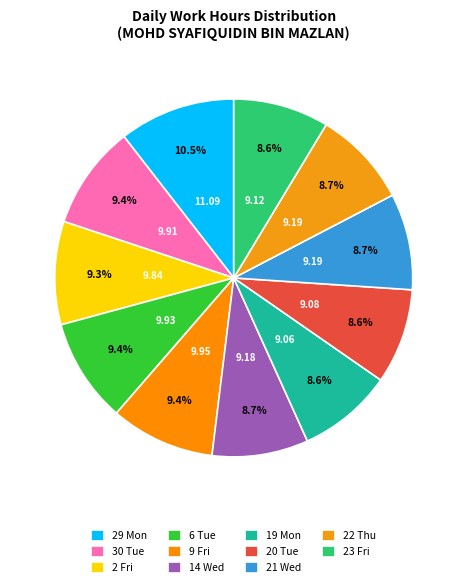

Is 6 Tue the majority of the pie?

No